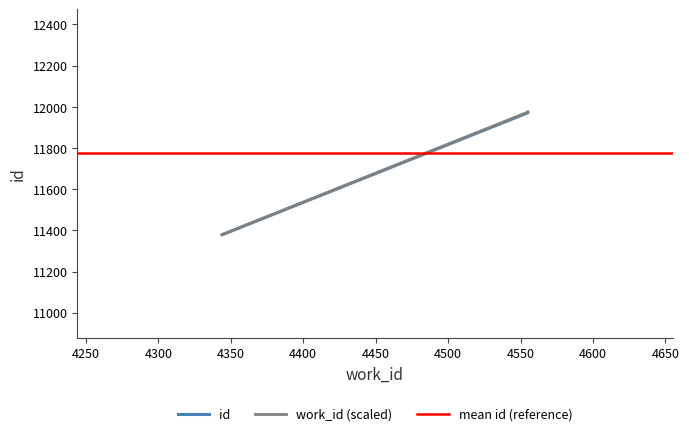

What is the greatest value displayed?

11974